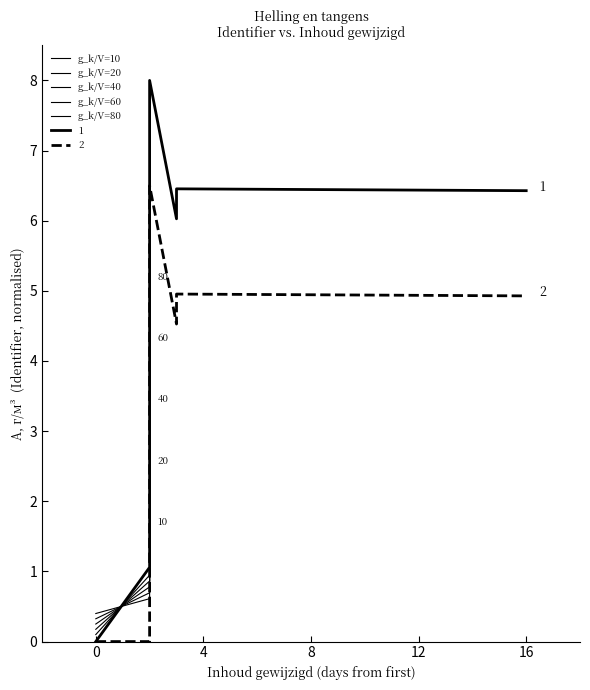

What is the value of the g_k/V=10 point at the 10th from the left?

1.7